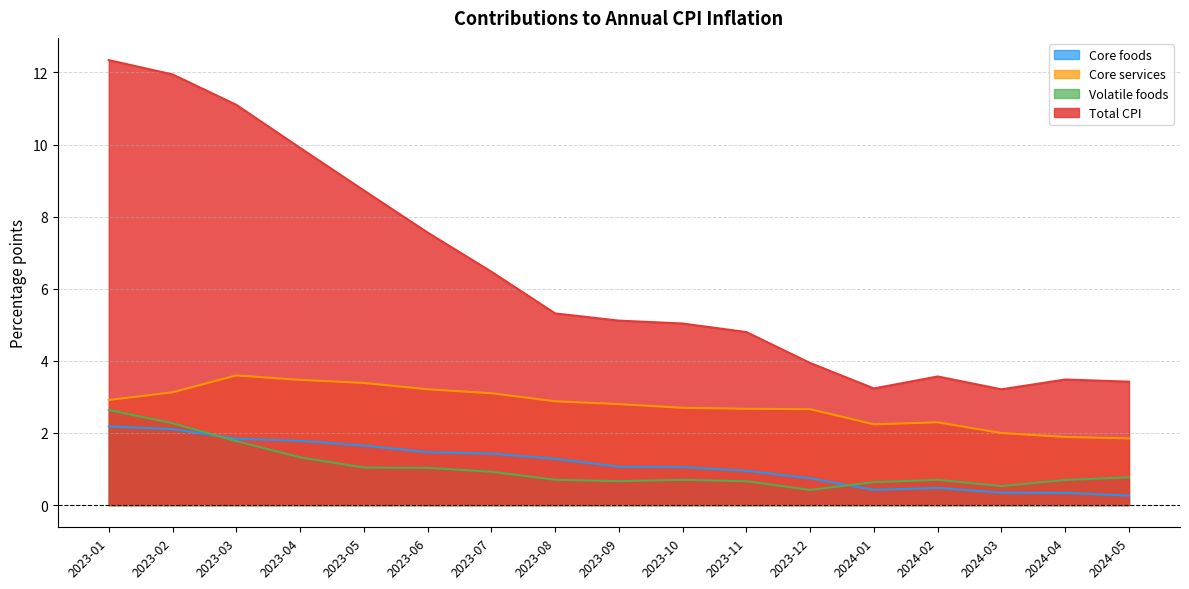

Is the value of Volatile foods at 2024-05 greater than the value of Total CPI at 2023-01?

No